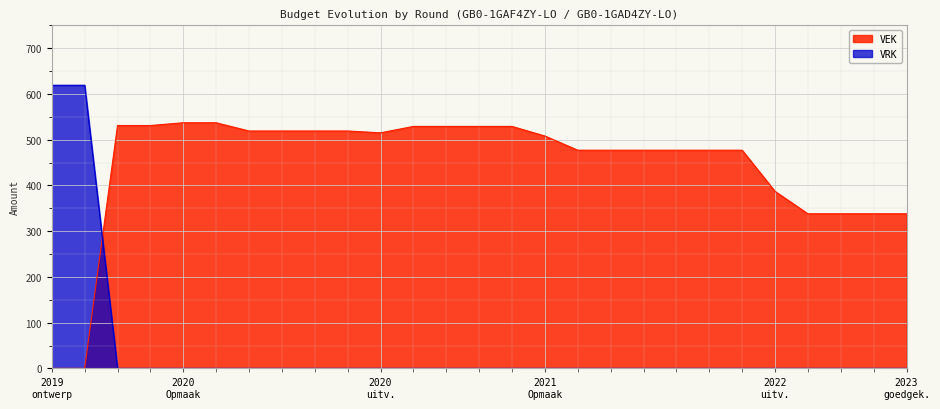

Which series has the largest range (max minus min)?

VRK